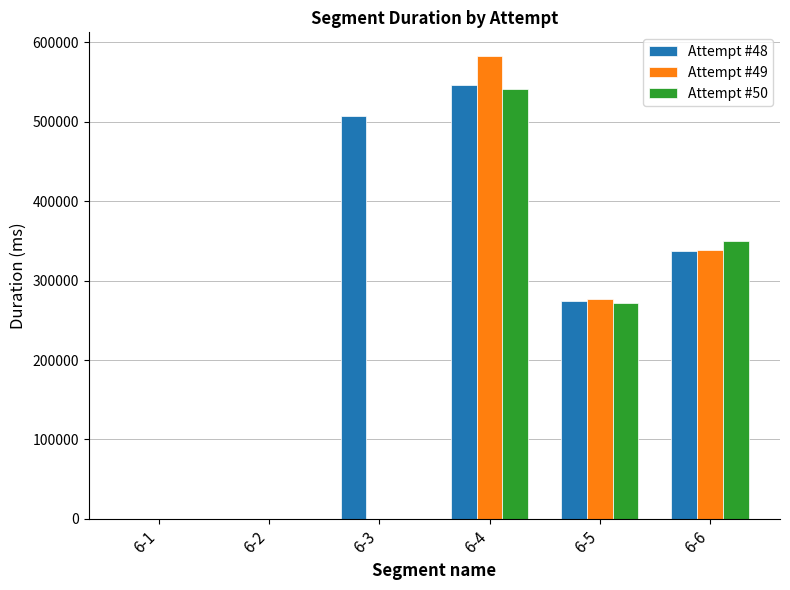

What is the highest value of the Attempt #48 series?

546196